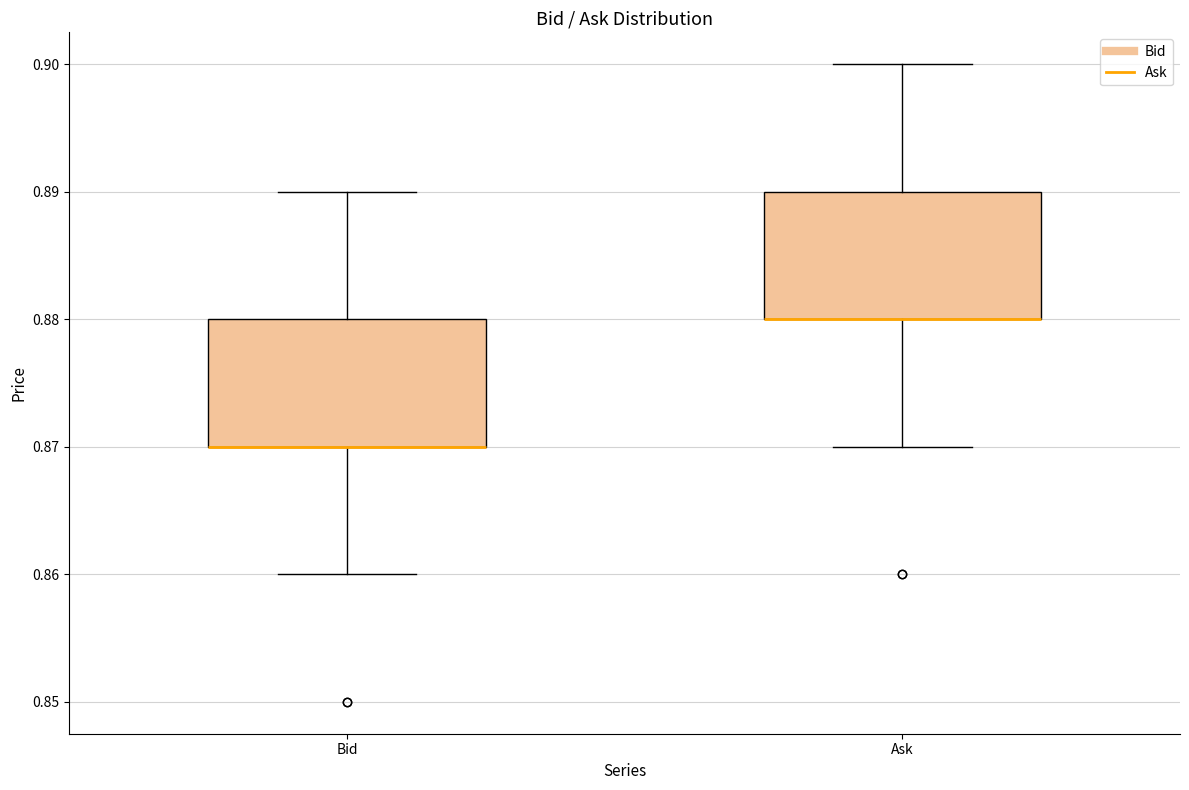

Reading left to right, read every box against the y-axis: the position of its median line, the range the box covers, and the ends of its whiskers. The values are not printed on the chart, so give them approximately, as read against the axis.

Bid: median 0.87 (drawn on the box's lower edge), box 0.87 to 0.88, whiskers 0.86 to 0.89
Ask: median 0.88 (drawn on the box's lower edge), box 0.88 to 0.89, whiskers 0.87 to 0.90